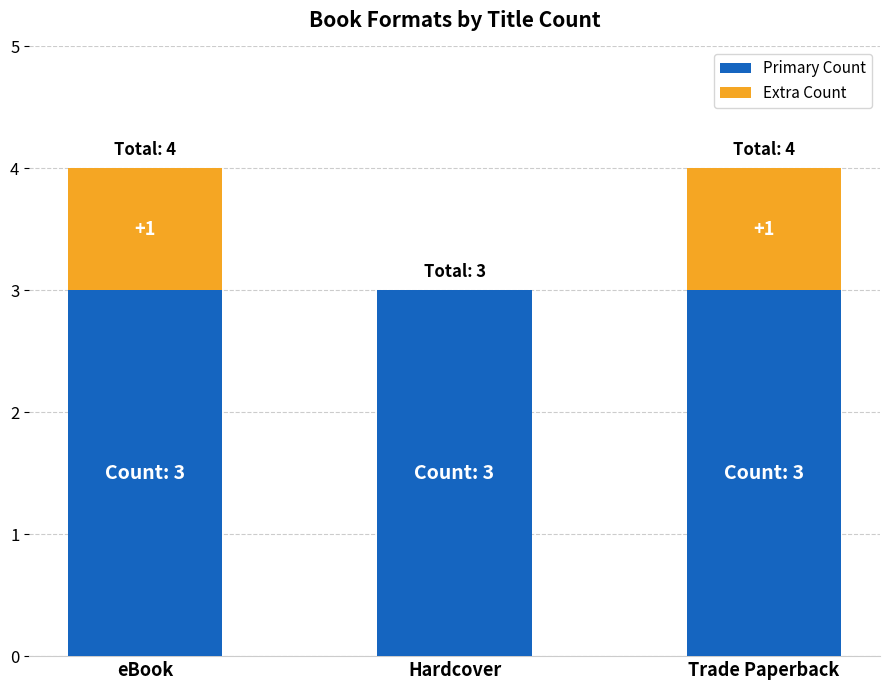

What is the sum of the Primary Count values at Hardcover and Trade Paperback?

6